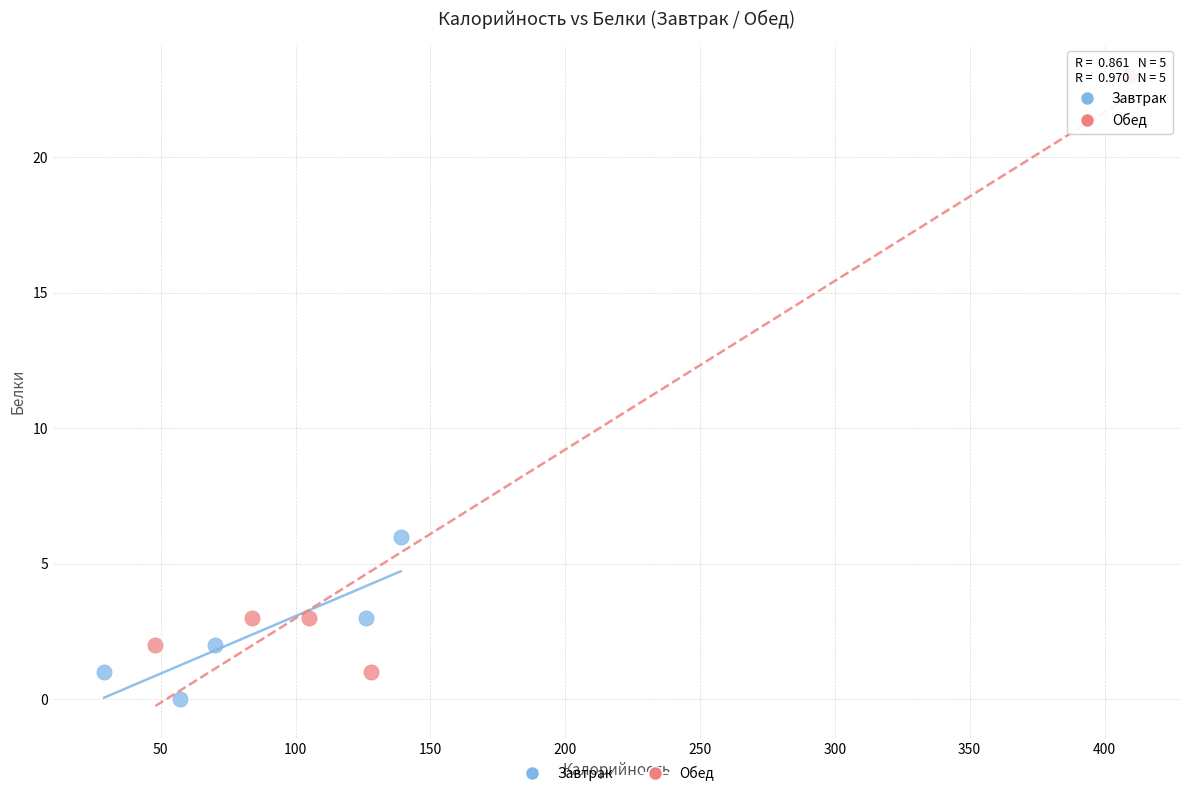

Which series has the largest Y range (max minus min)?

Обед